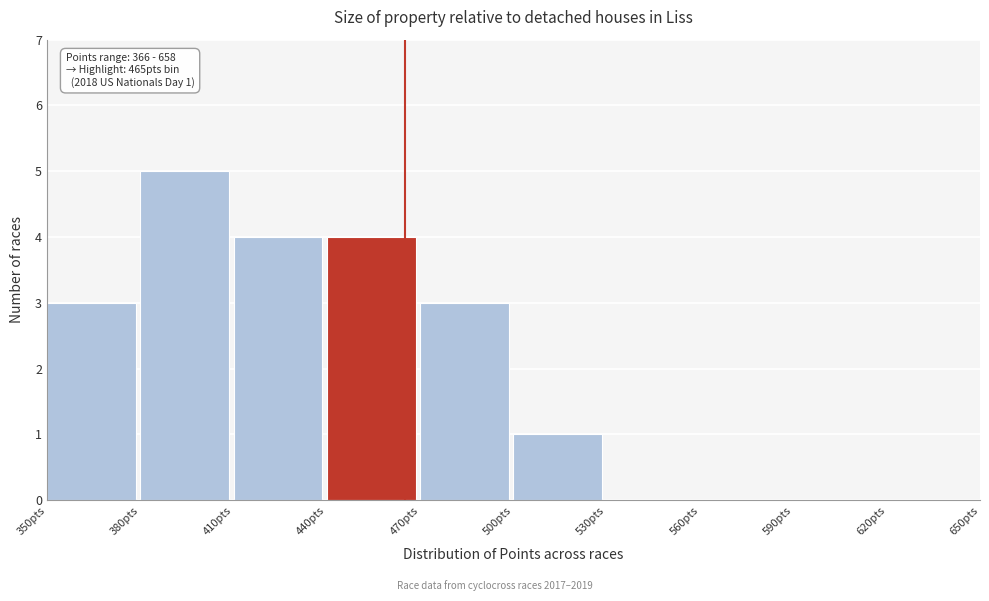

Over which range of the x-axis is the bar tallest?

380 to 410